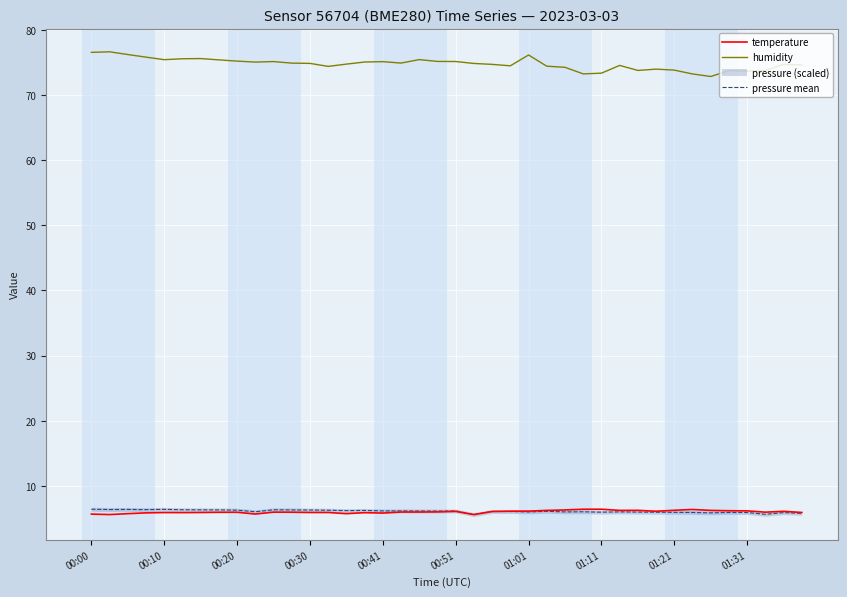

True or false: humidity and pressure mean intersect in this chart.

False